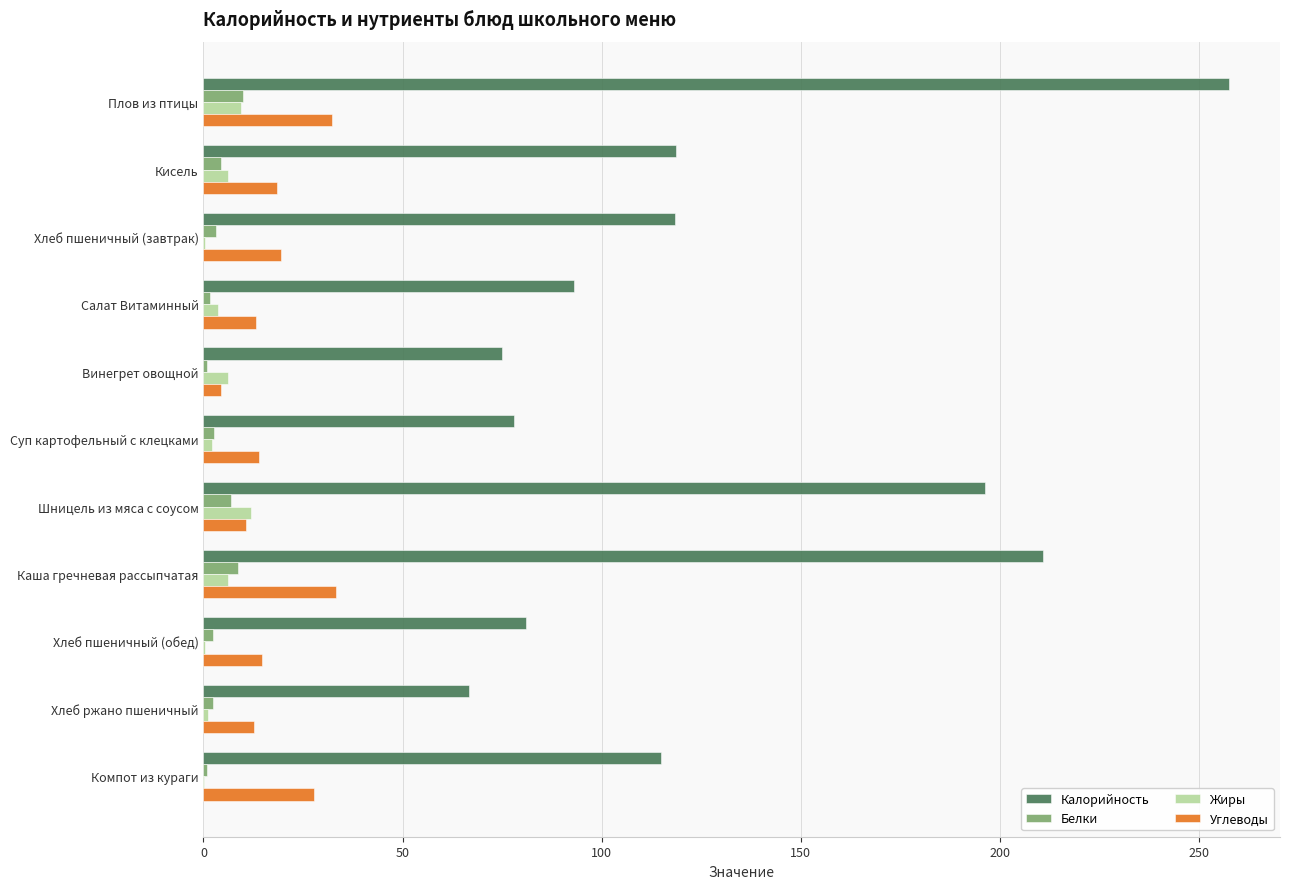

Which series changed the most between Кисель and Хлеб пшеничный (обед)?

Калорийность